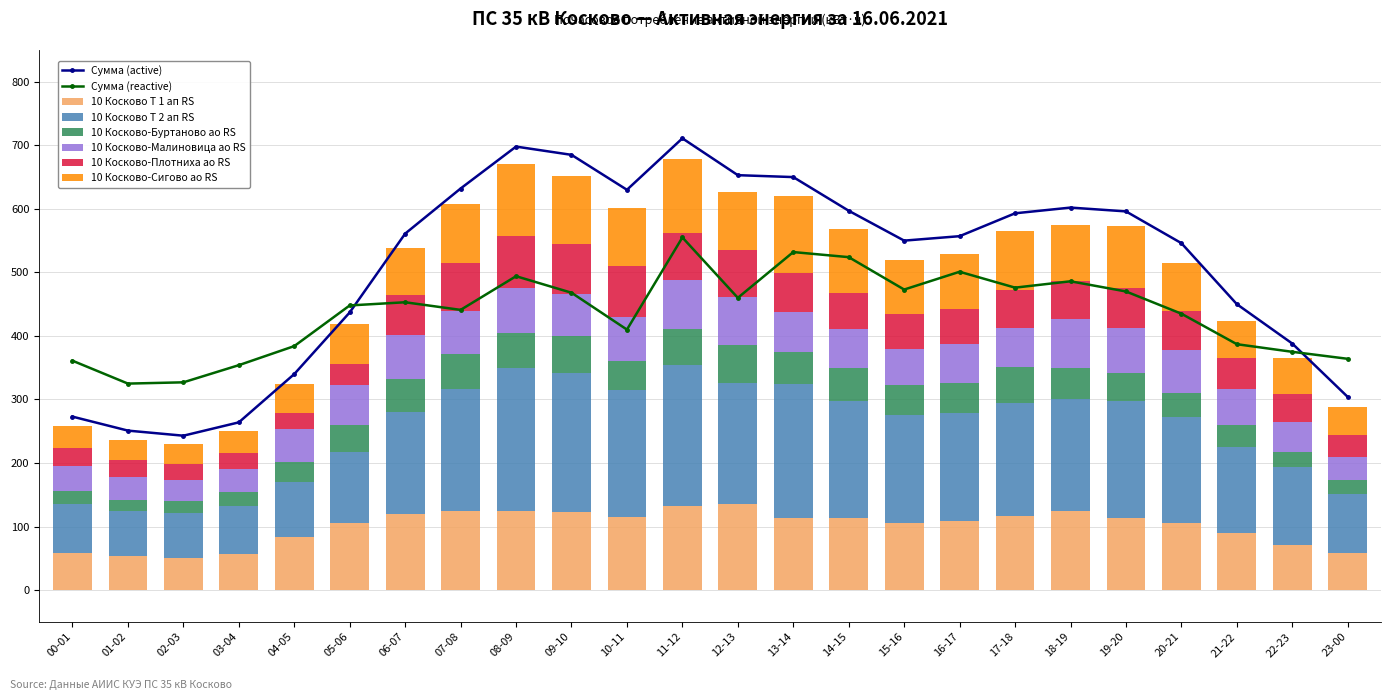

What position from the left is 07-08?

8